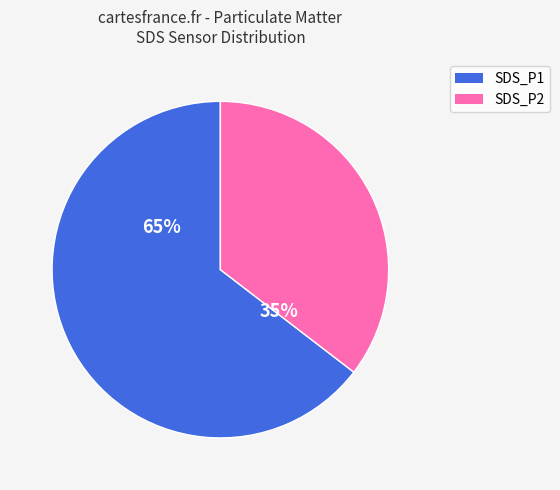

Which slice is the largest?

SDS_P1